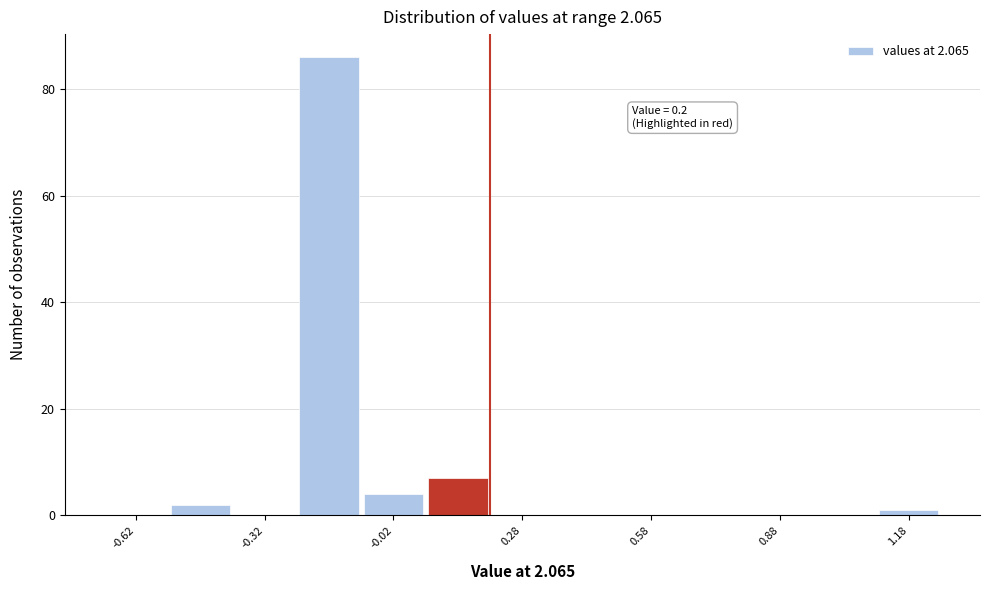

Read against the x-axis, roughly where is the centre of the tallest bar?

-0.15